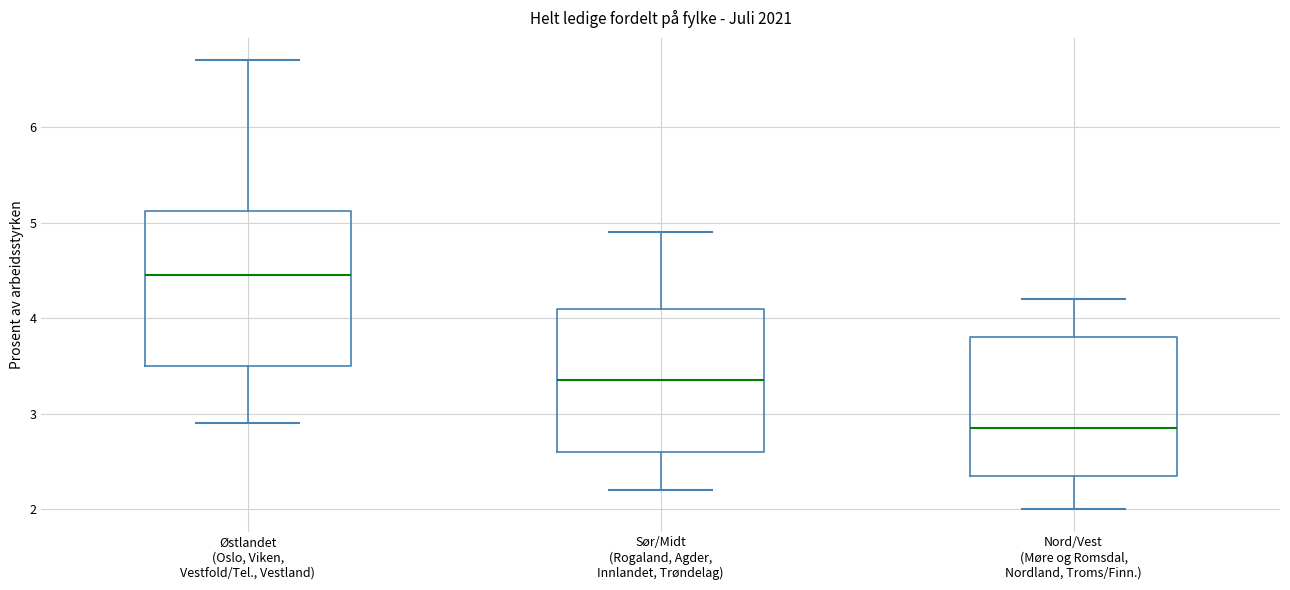

Which box has the highest median line?

Østlandet (Oslo, Viken, Vestfold/Tel., Vestland)